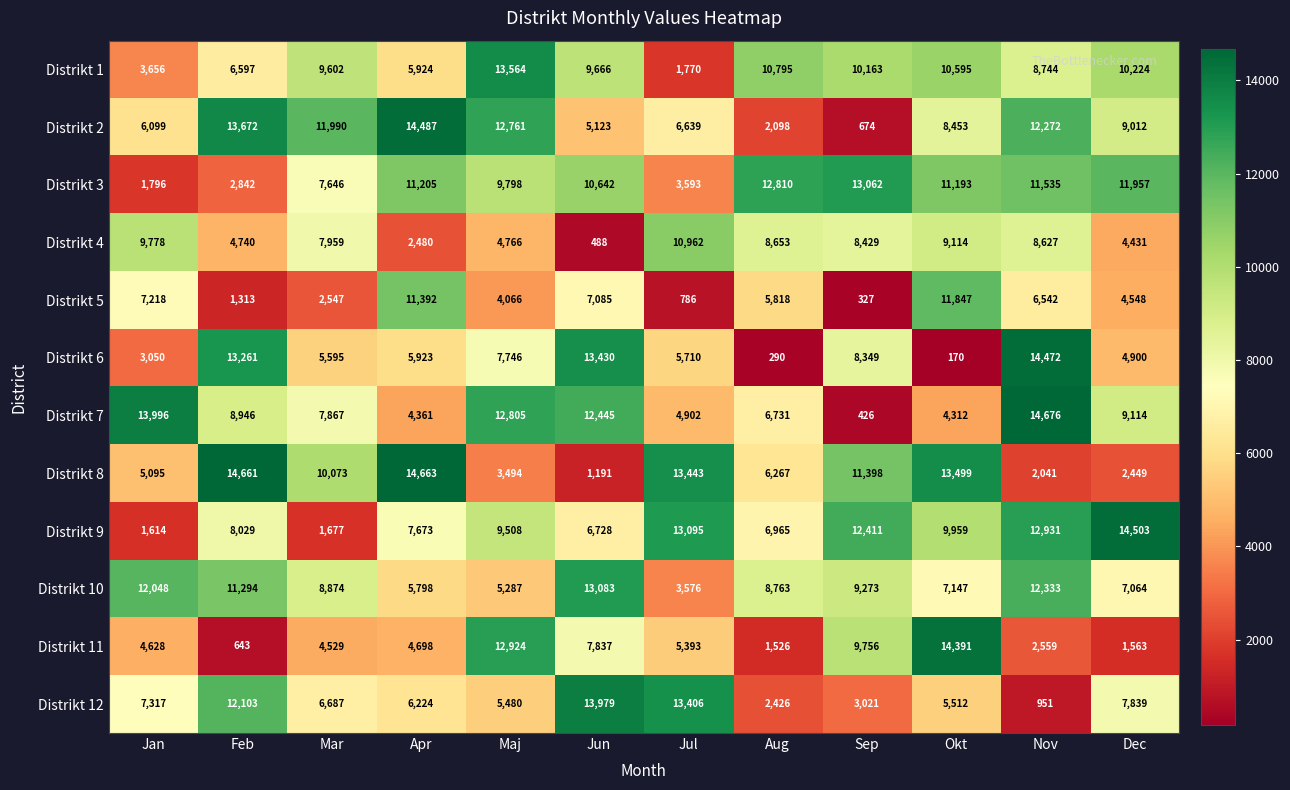

How many values in the Distrikt 9 series are below 9508?

6